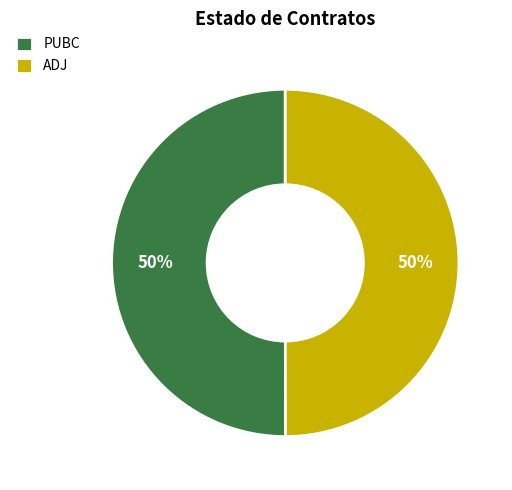

Approximately how many times larger is the value at ADJ compared to PUBC?

1.0